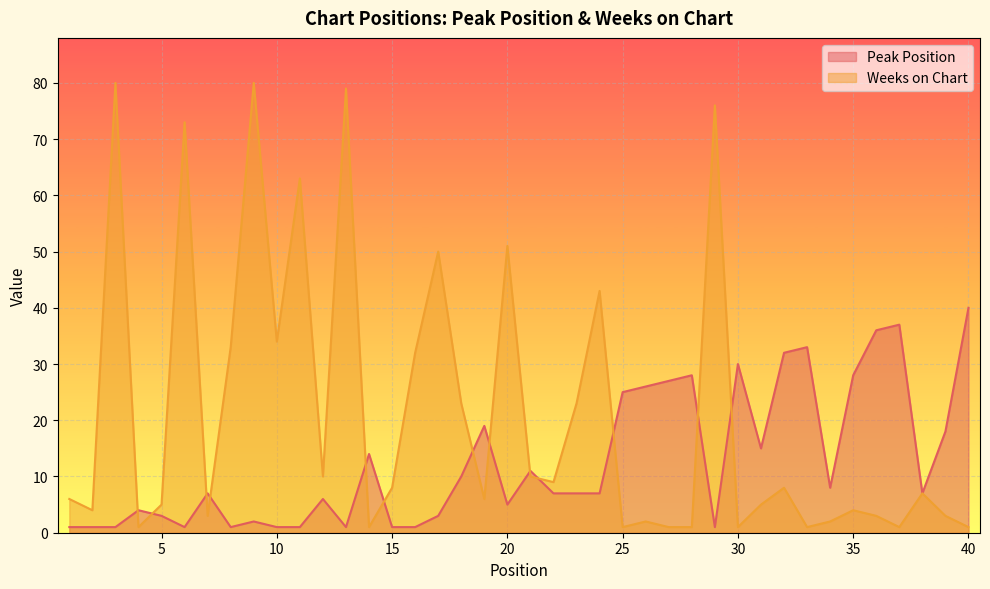

What is the difference between the second highest and minimum values in the Weeks on Chart series?

79